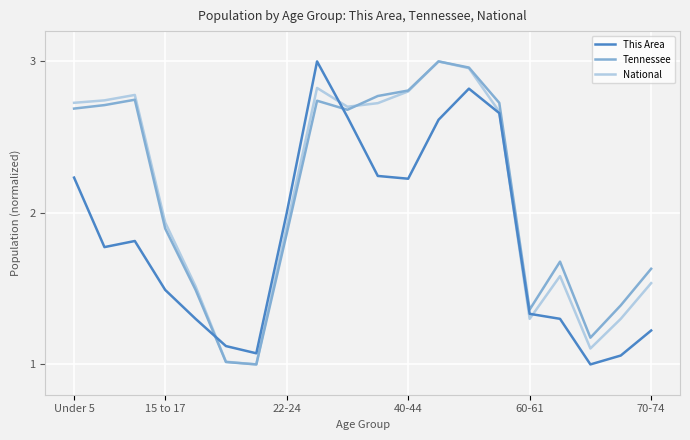

How many lines are shown in the chart?

3